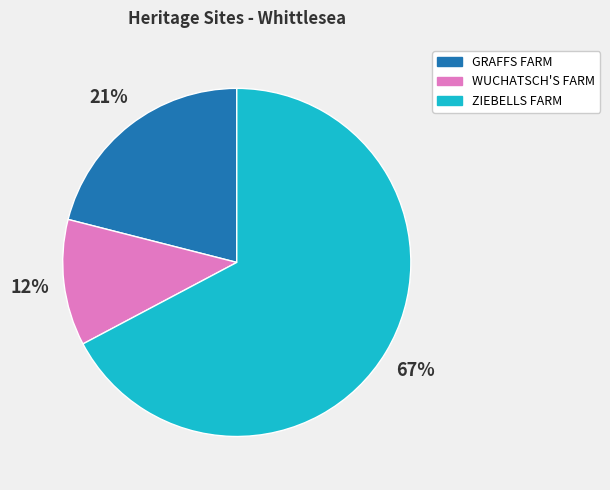

Rank the categories by value from lowest to highest.

WUCHATSCH'S FARM, GRAFFS FARM, ZIEBELLS FARM